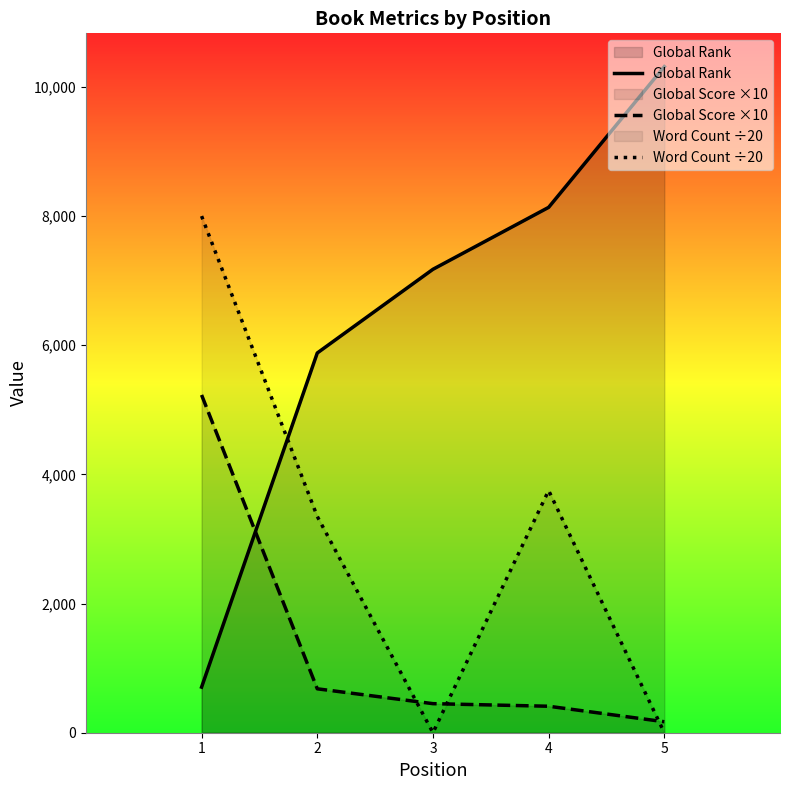

Which category has the lowest value in the Global Rank series?

1